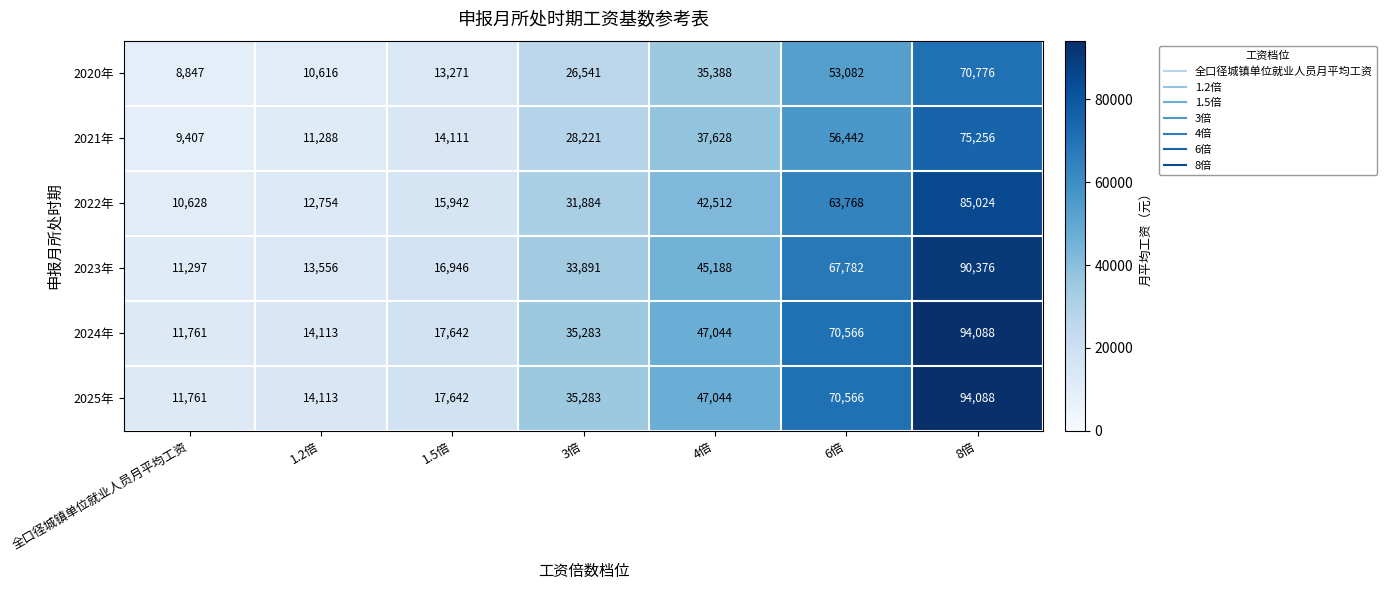

What is the difference between the second highest and minimum values in the 2022年 series?

53140